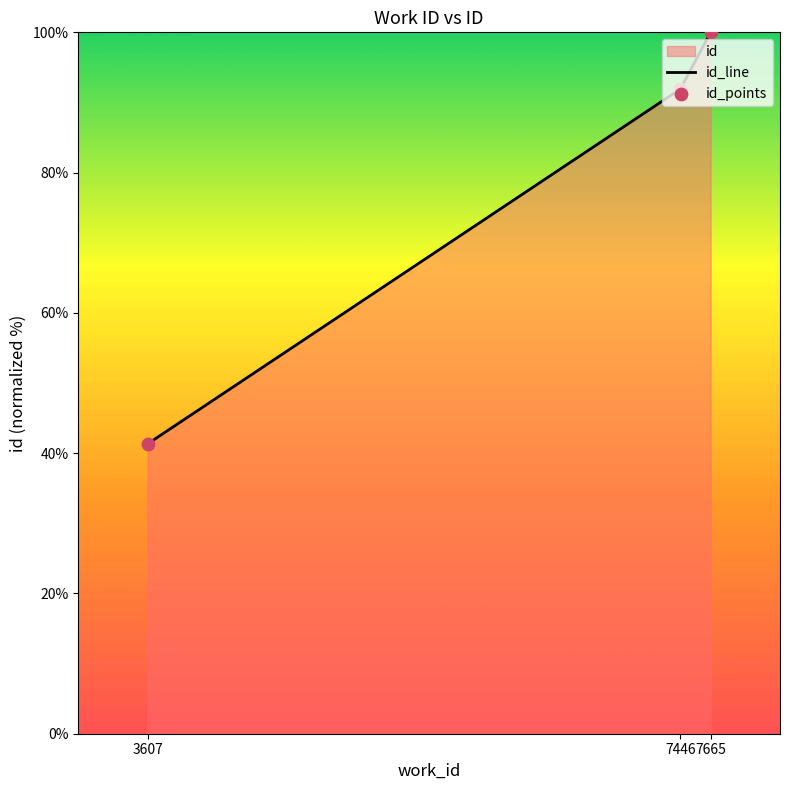

Is the value of id_points at 7665 greater than the value of id_line at 7665?

No